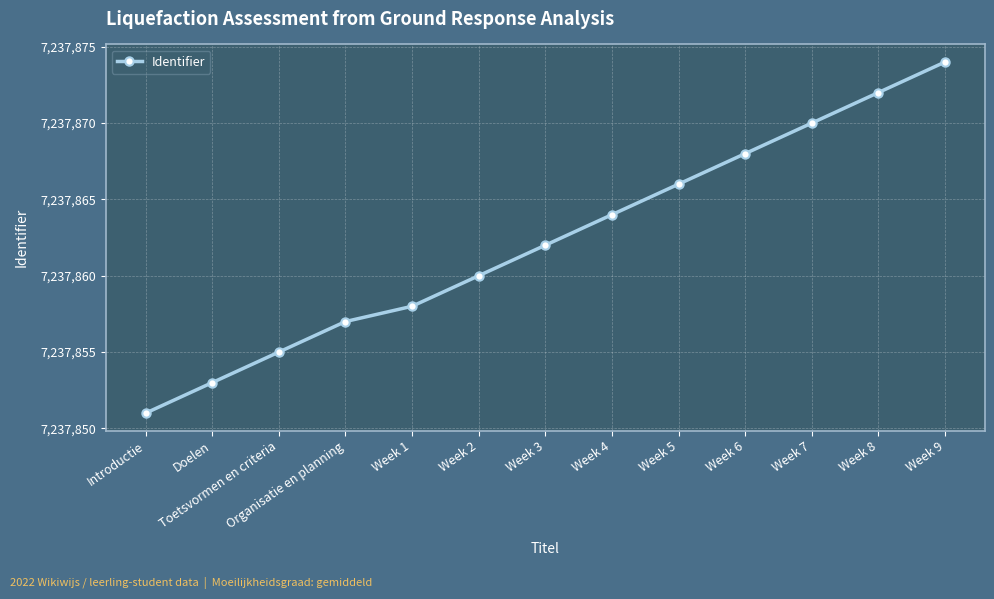

What value does the data have at Week 3, to the nearest 5?

7237860